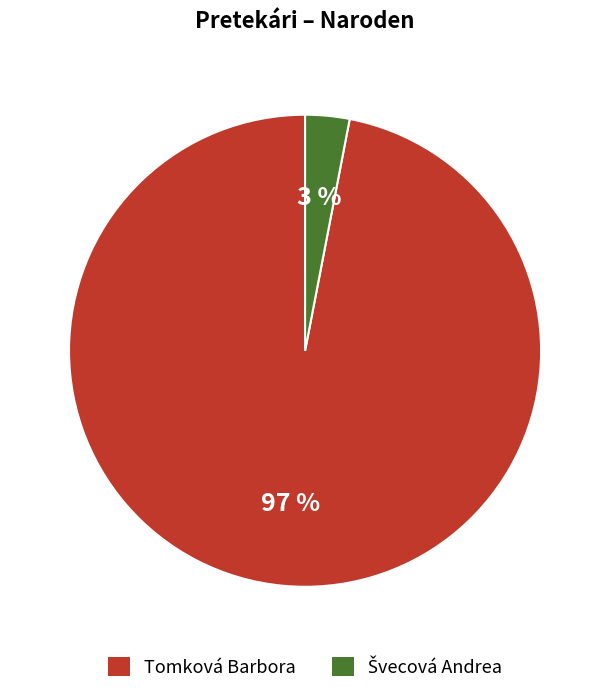

Which category has the biggest portion of the pie?

Tomková Barbora